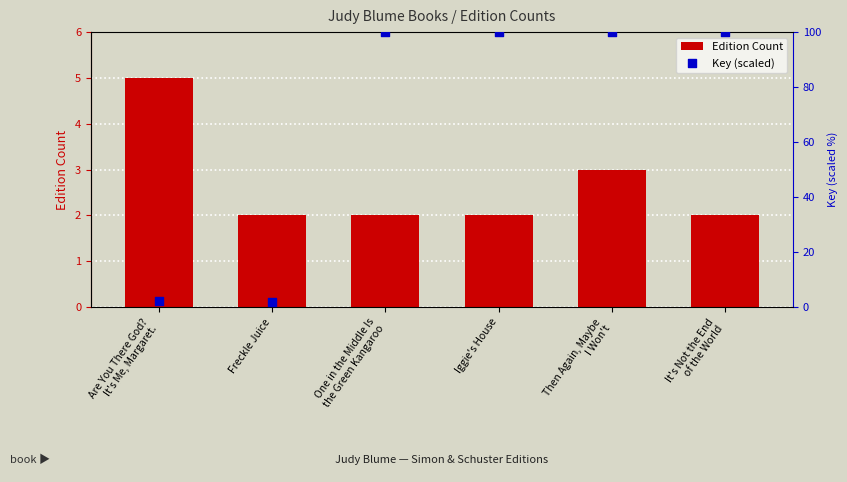

At how many categories does at least one series exceed 99?

4